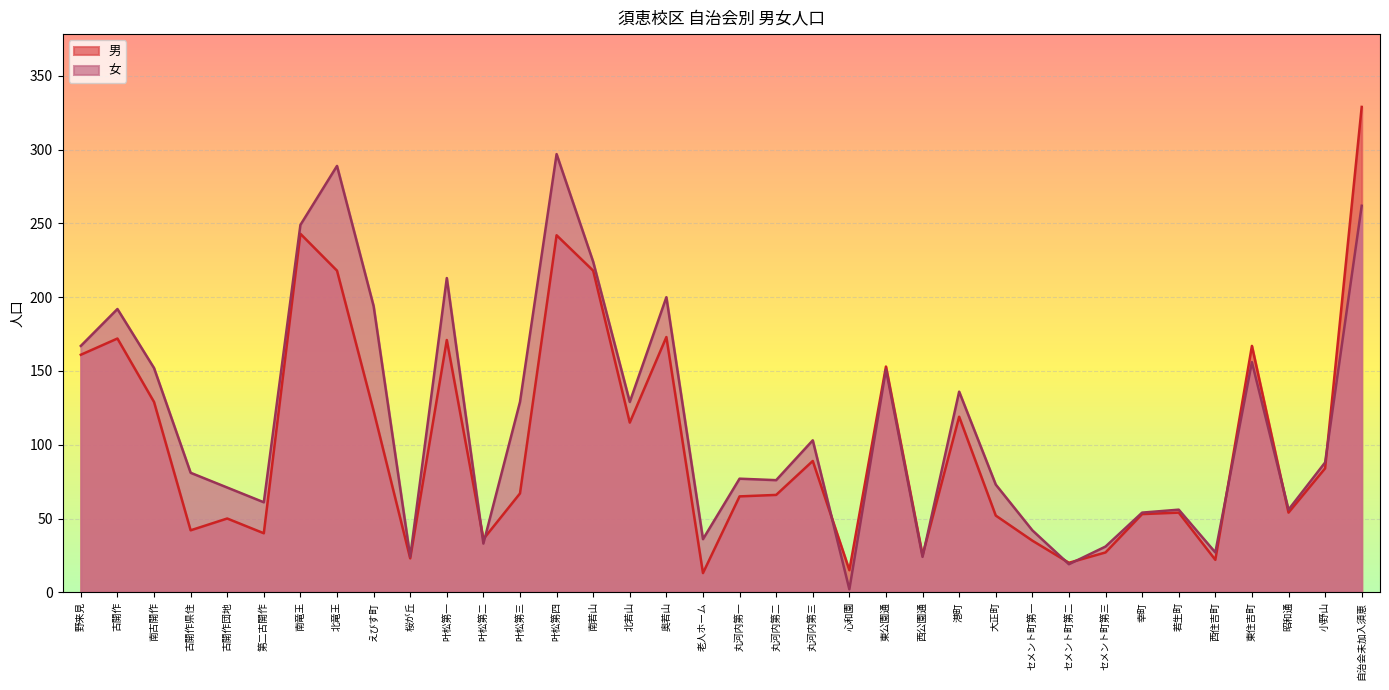

How many distinct data groups are displayed?

2